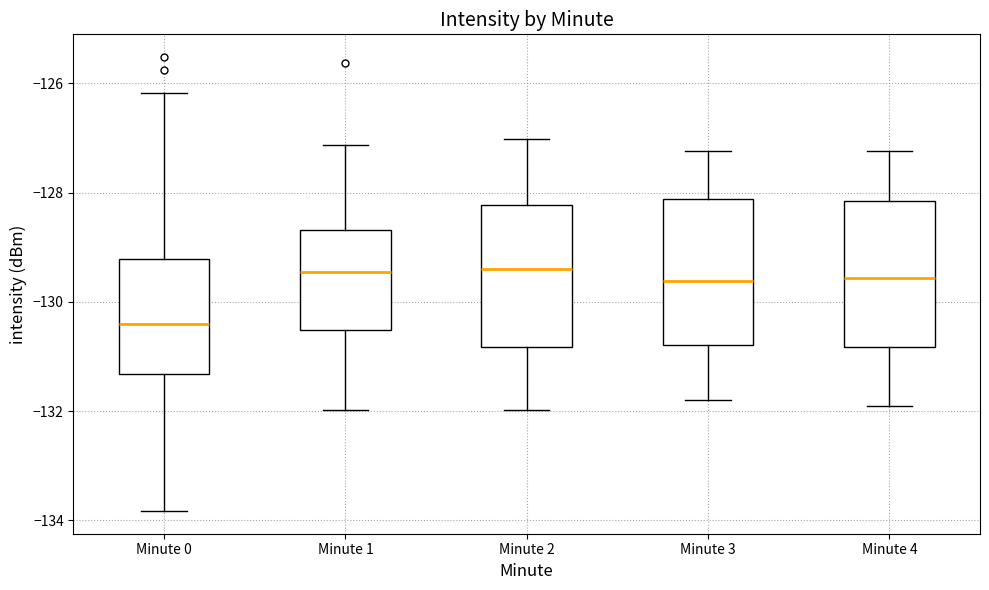

Reading left to right, read every box against the y-axis: the position of its median line, the range the box covers, and the ends of its whiskers. The values are not printed on the chart, so give them approximately, as read against the axis.

Minute 0: median -130.4, box -131.4 to -129.2, whiskers -133.8 to -126.2
Minute 1: median -129.4, box -130.6 to -128.6, whiskers -132.0 to -127.2
Minute 2: median -129.4, box -130.8 to -128.2, whiskers -132.0 to -127.0
Minute 3: median -129.6, box -130.8 to -128.2, whiskers -131.8 to -127.2
Minute 4: median -129.6, box -130.8 to -128.2, whiskers -132.0 to -127.2